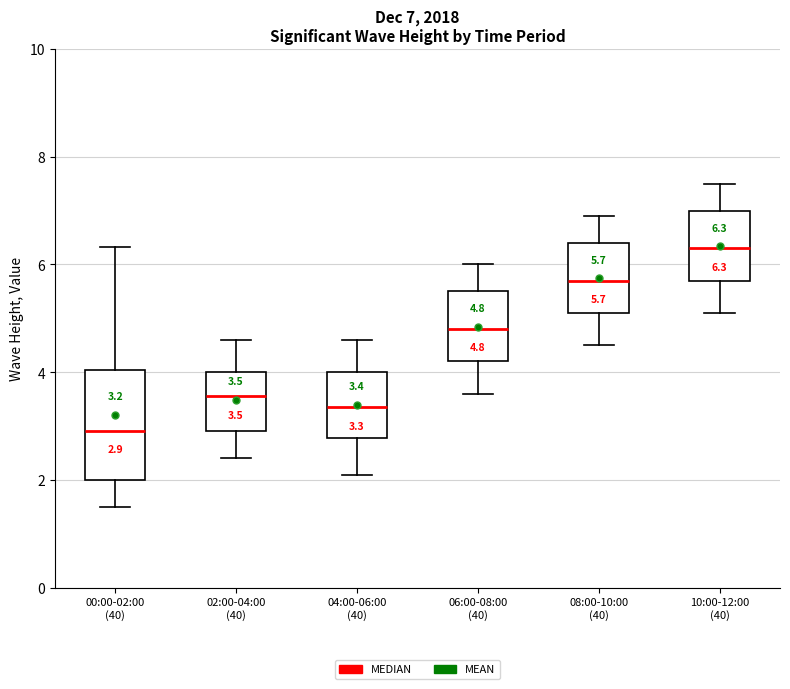

Which box's median line is the highest?

10:00-12:00 (40)